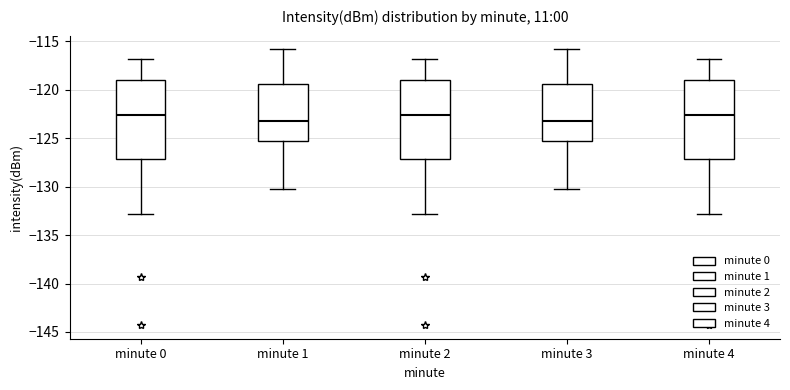

Where does the upper whisker of the box for minute 0 end on the y-axis? The values are not printed on the chart, so give them approximately, as read against the axis.

-117.0